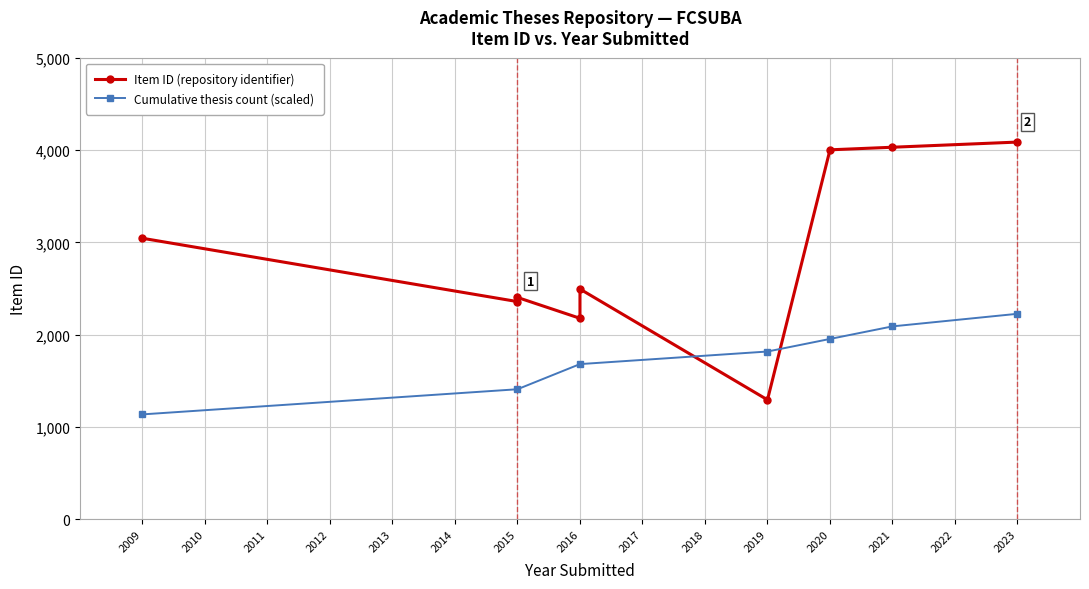

What is the value of the Cumulative thesis count (scaled) point at the 4th from the left?

1817.2